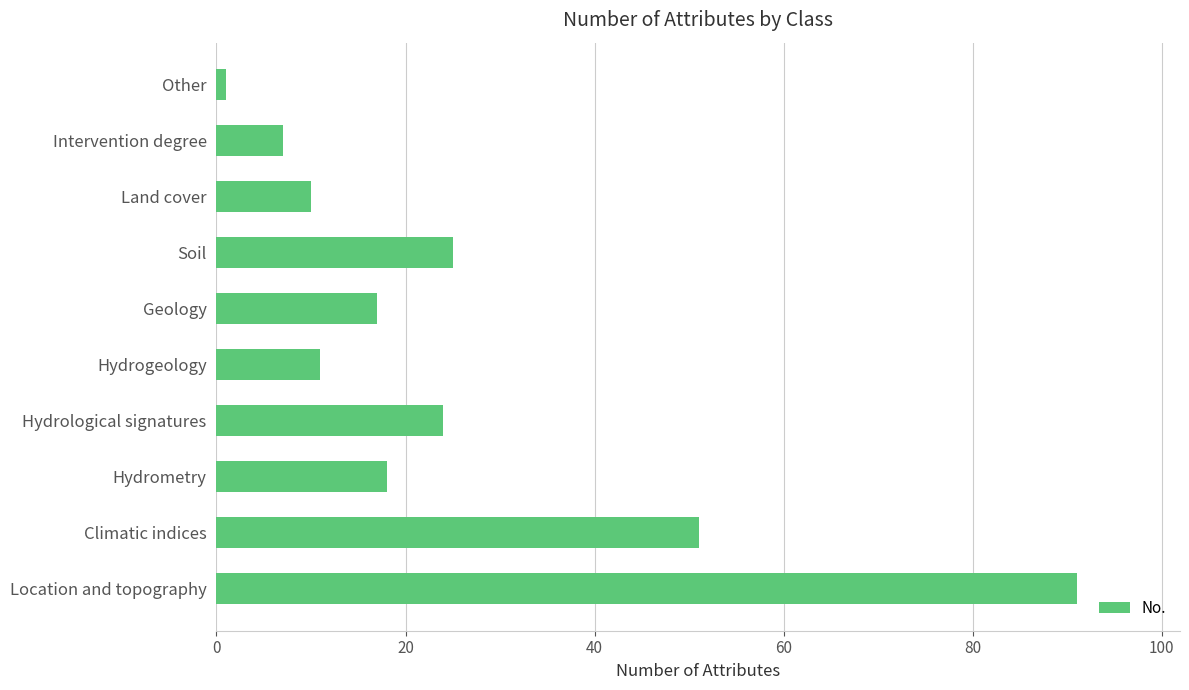

What is the ratio of the value at Location and topography to the value at Soil?

3.6